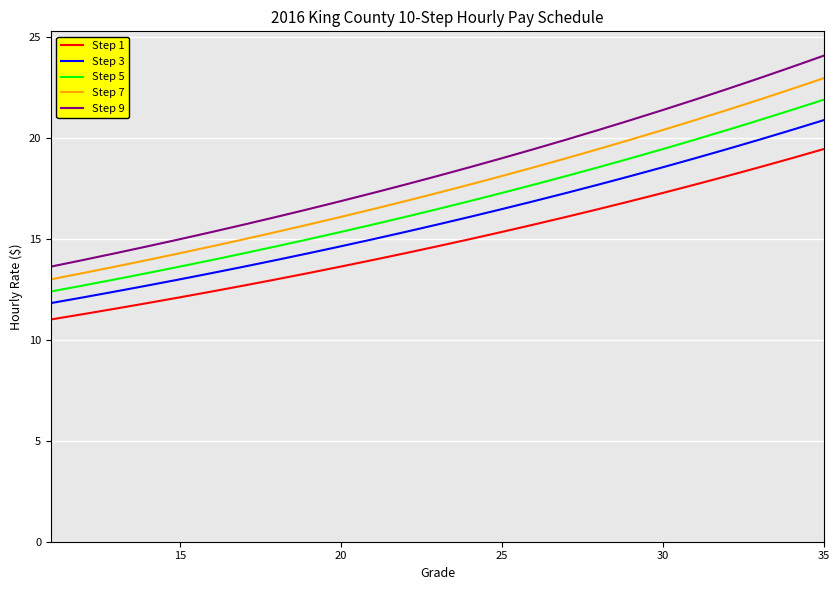

What is the maximum value shown in the chart?

24.1